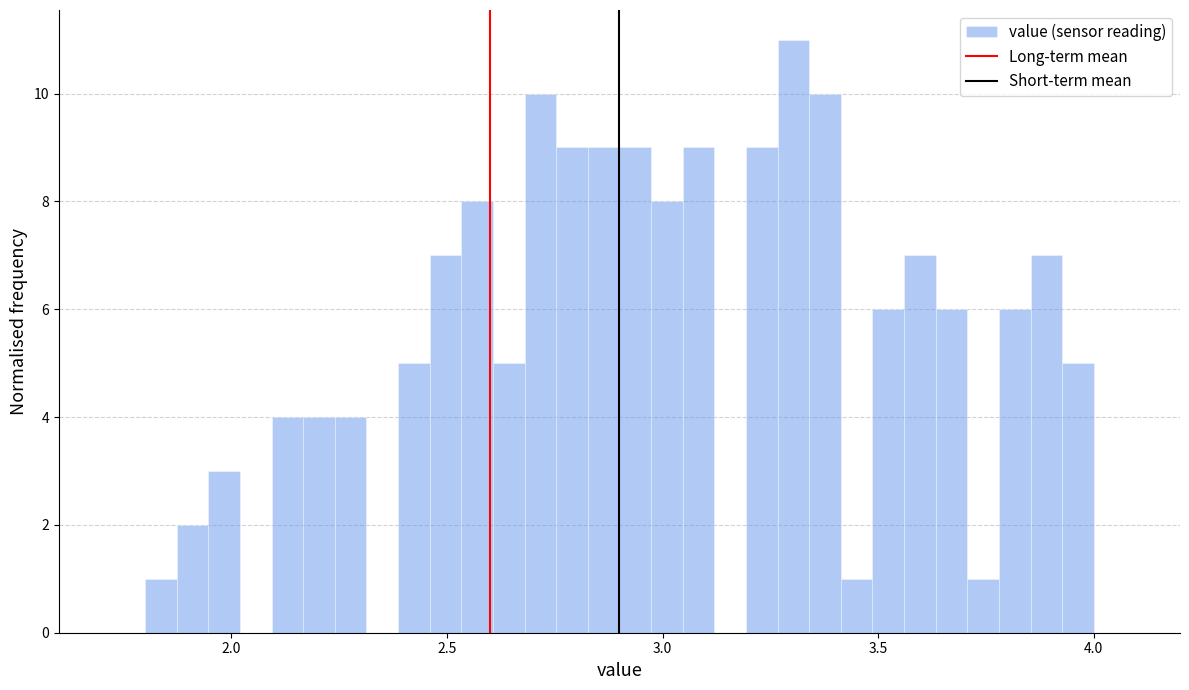

Read against the x-axis, roughly where is the centre of the tallest bar?

3.30